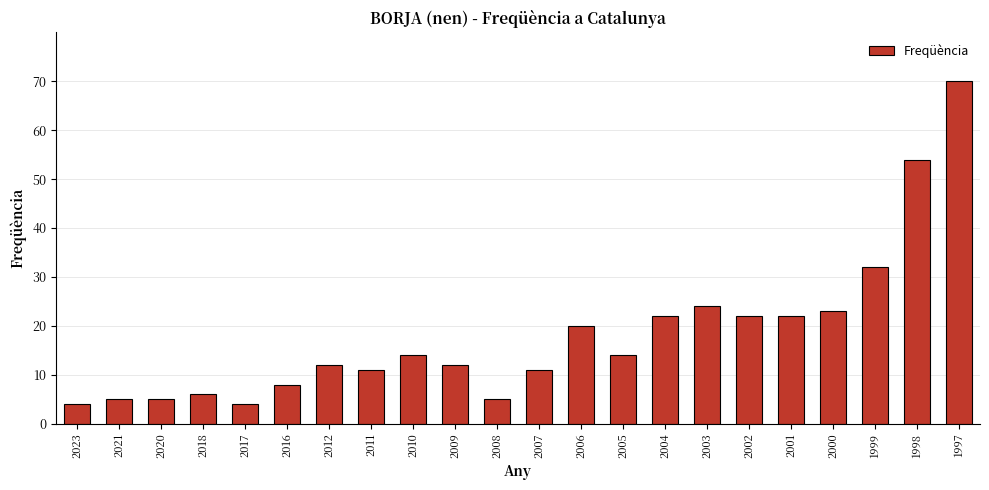

What is the change in value from 2009 to 2005?

+2